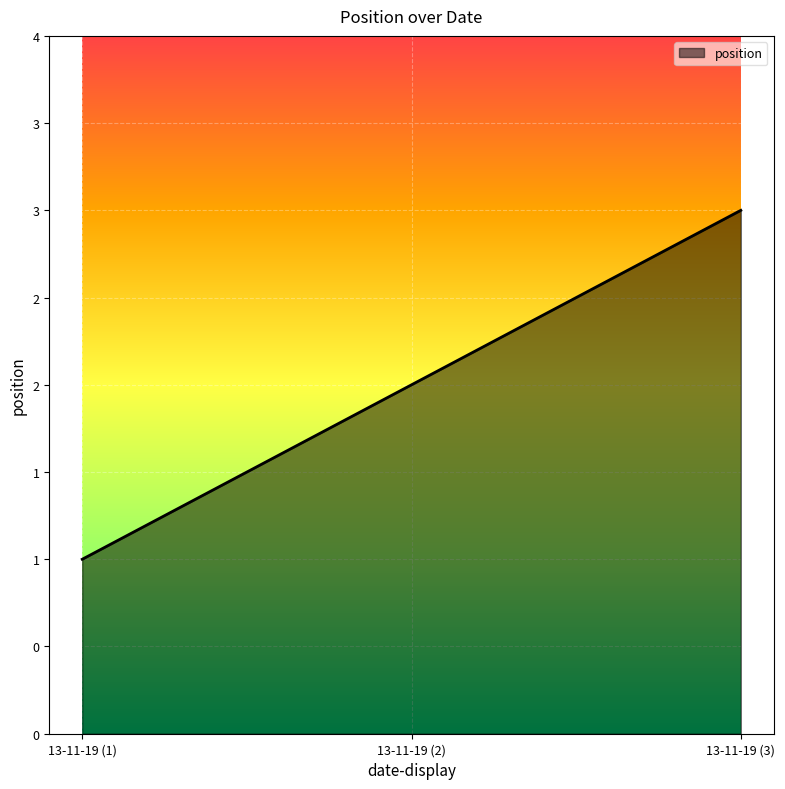

Does the chart display data point markers on the line(s)?

No